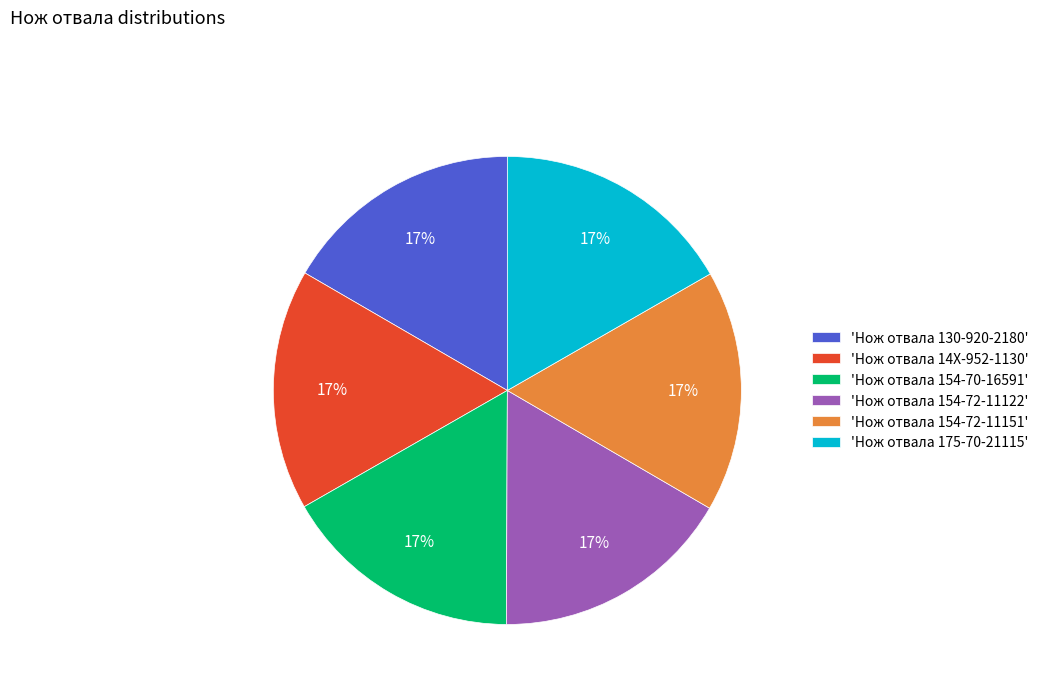

Is it true that 'Нож отвала 130-920-2180' is 31% of the pie?

False